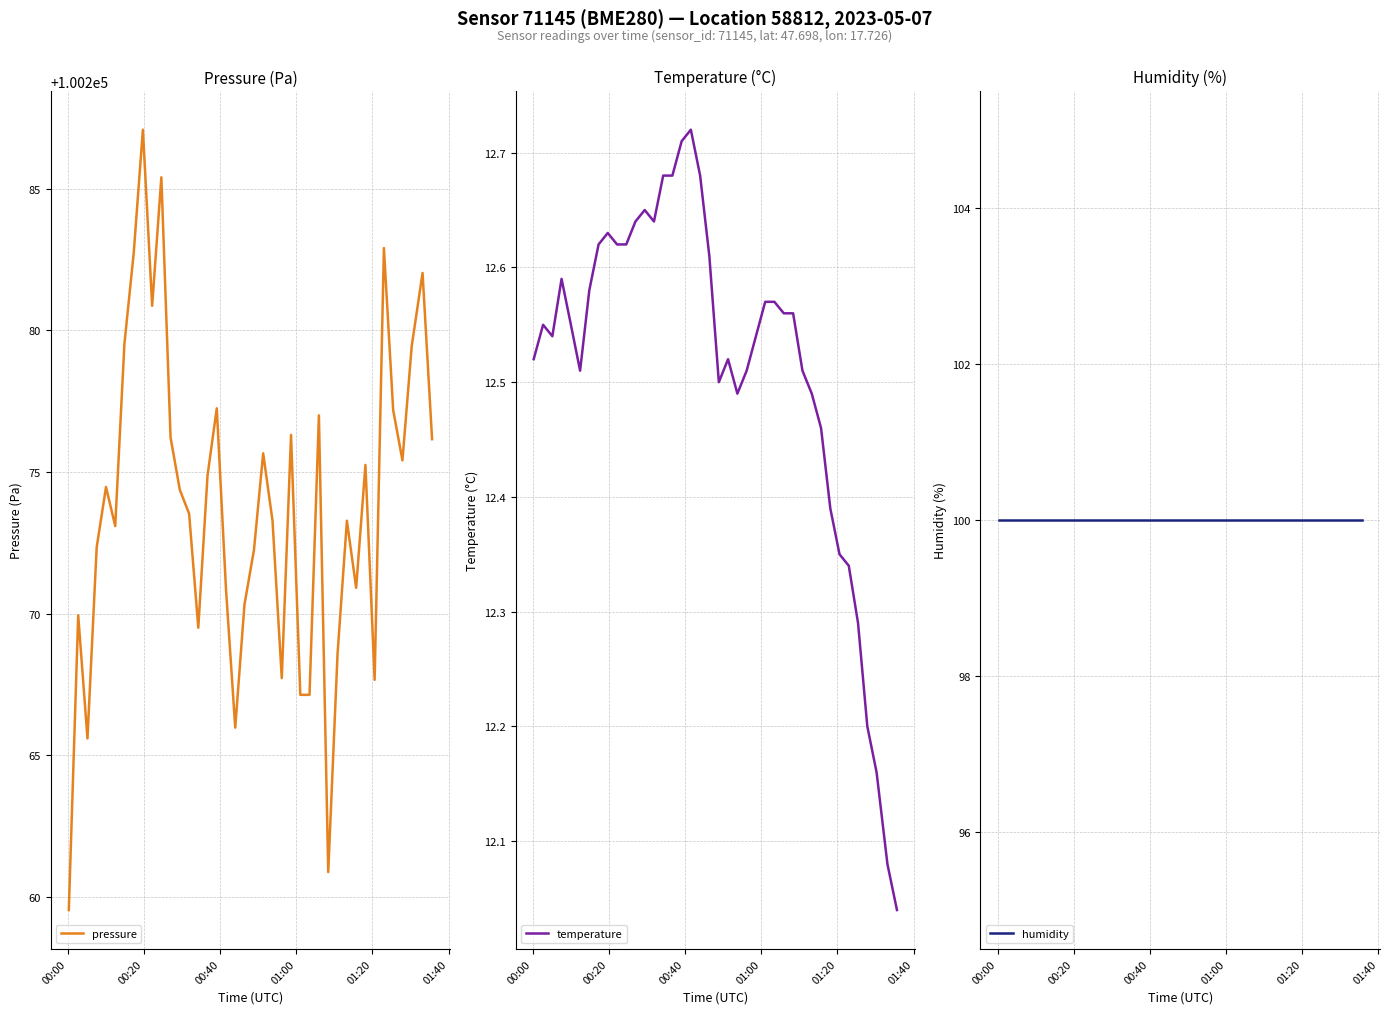

What is the difference between the maximum and minimum values in the temperature series?

0.7